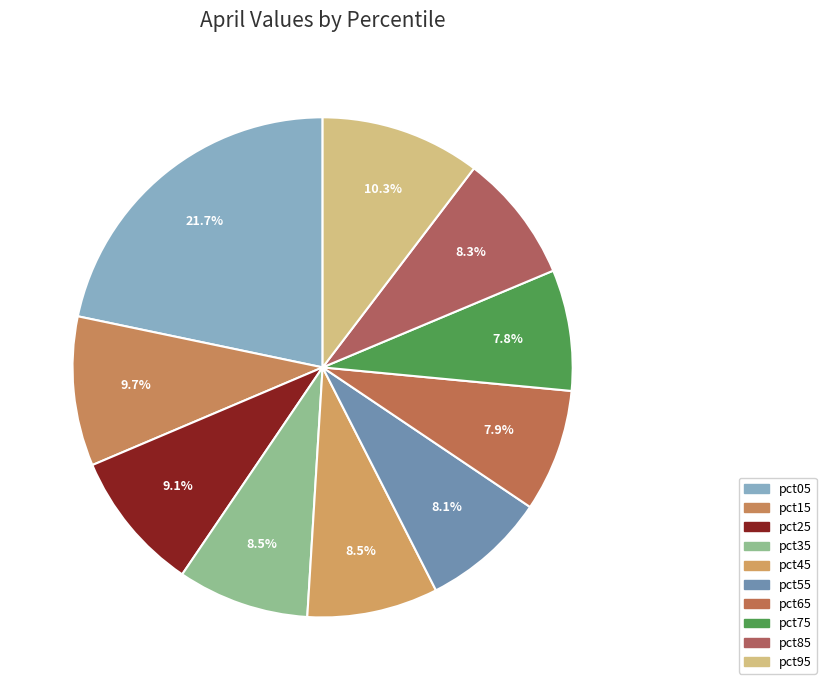

The pct75 slice represents 8% of the pie. True or false?

True